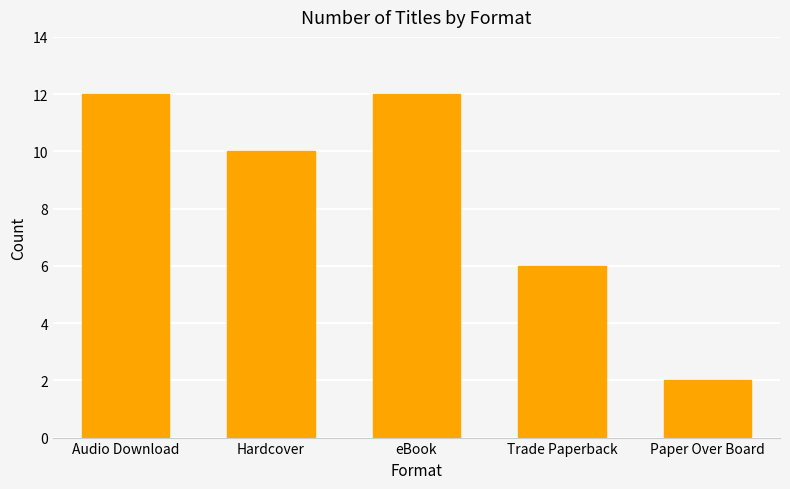

Which has a higher value, eBook or Hardcover?

eBook